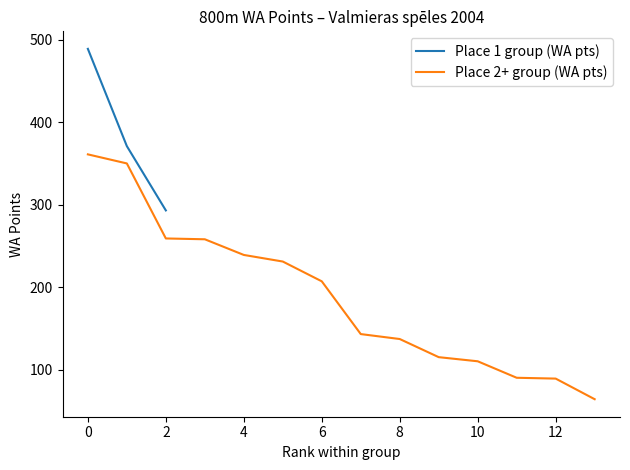

Is it true that Place 1 group (WA pts) equals 489 at 0?

True